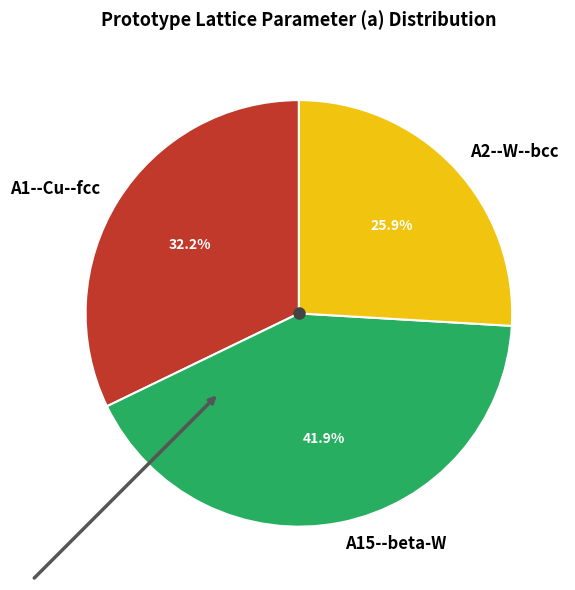

What percentage is NOT represented by A2--W--bcc?

74.1%